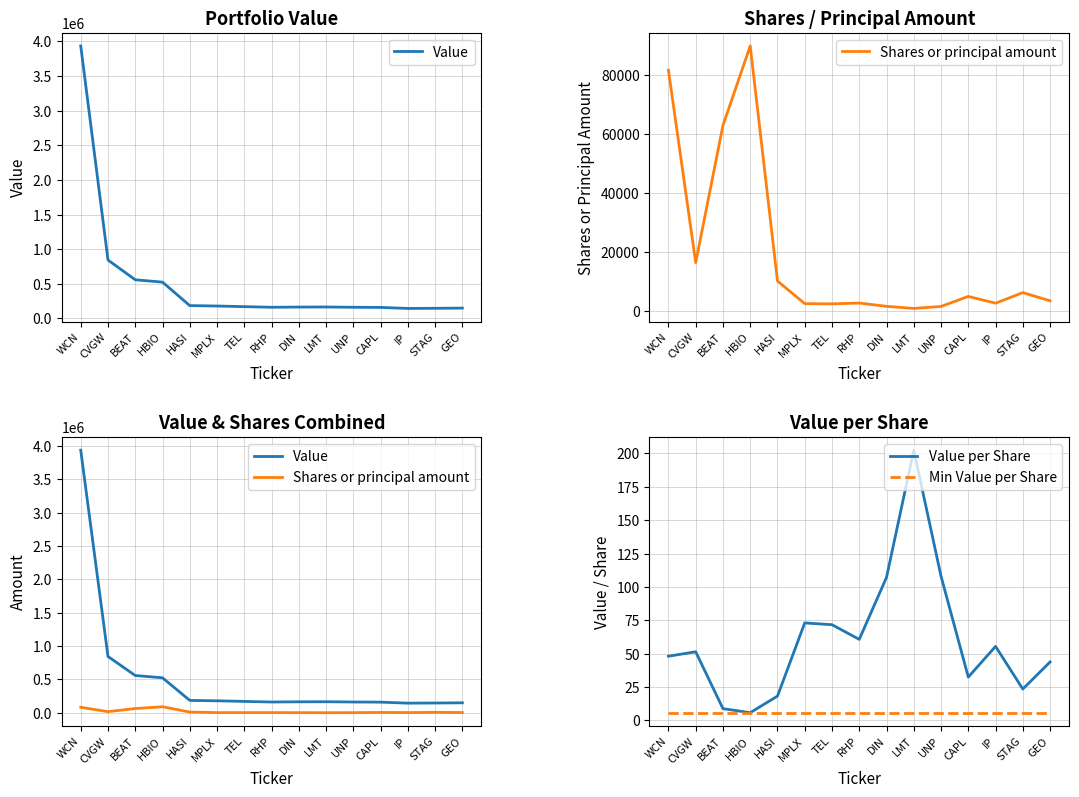

How many data points in Value are above 165000?

7